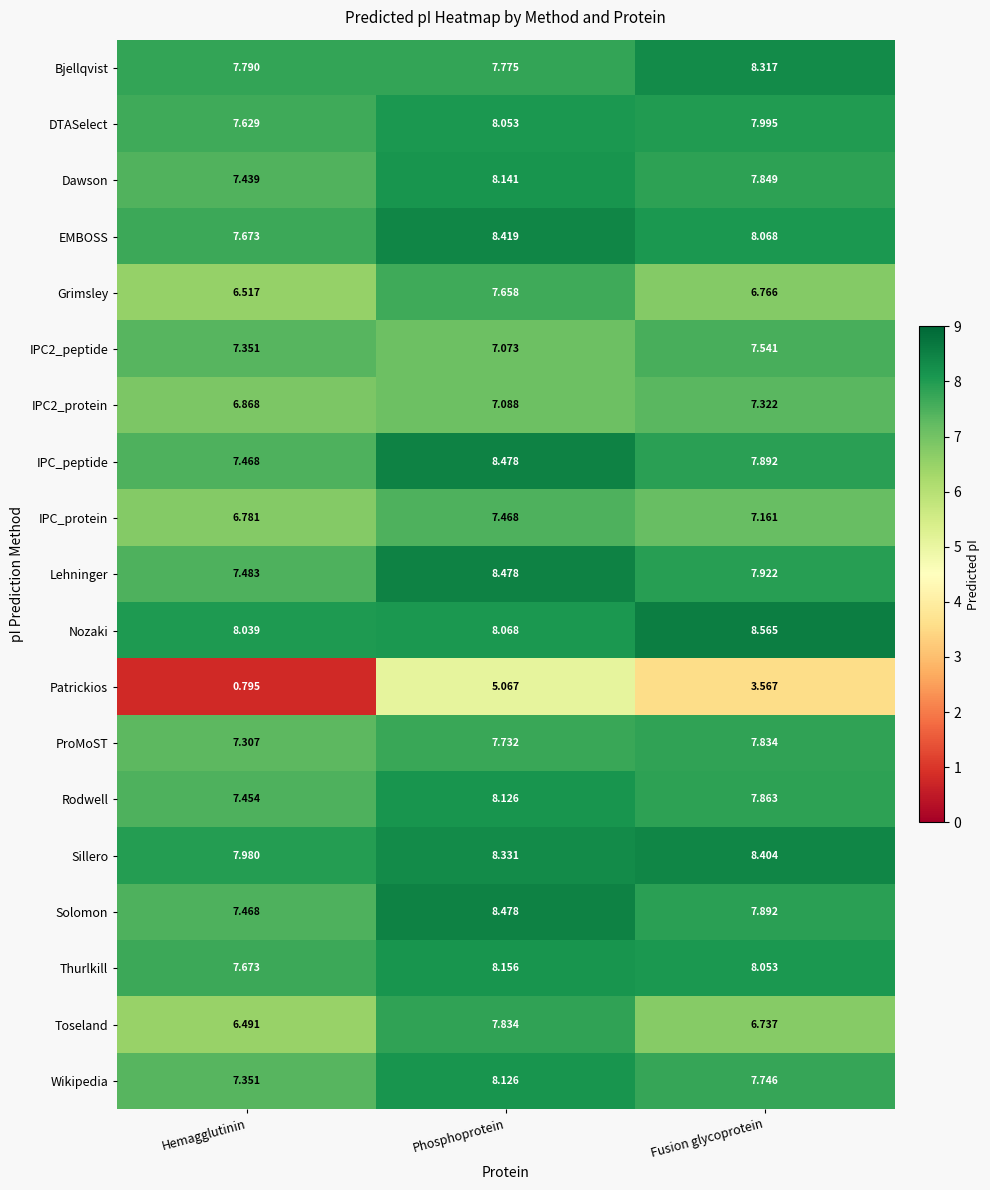

How many distinct data groups are displayed?

19